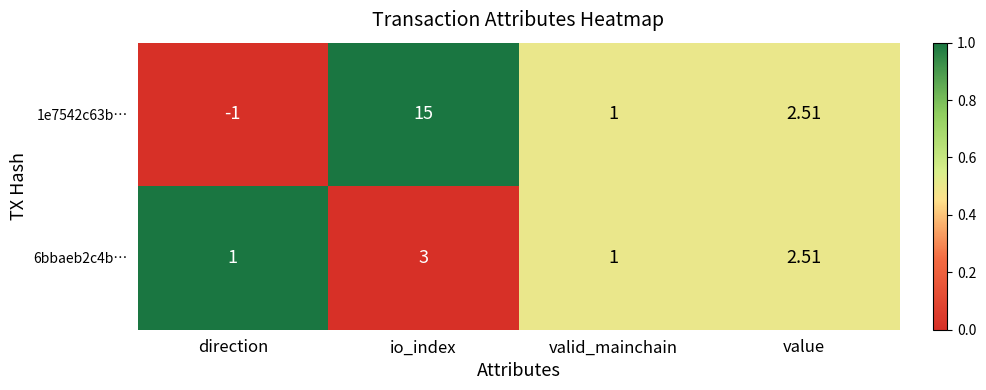

How many distinct data groups are displayed?

2